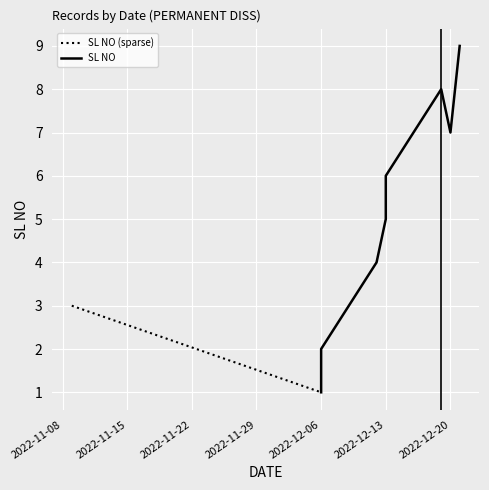

The chart shows a value of 1 at 2022-12-06. True or false?

True